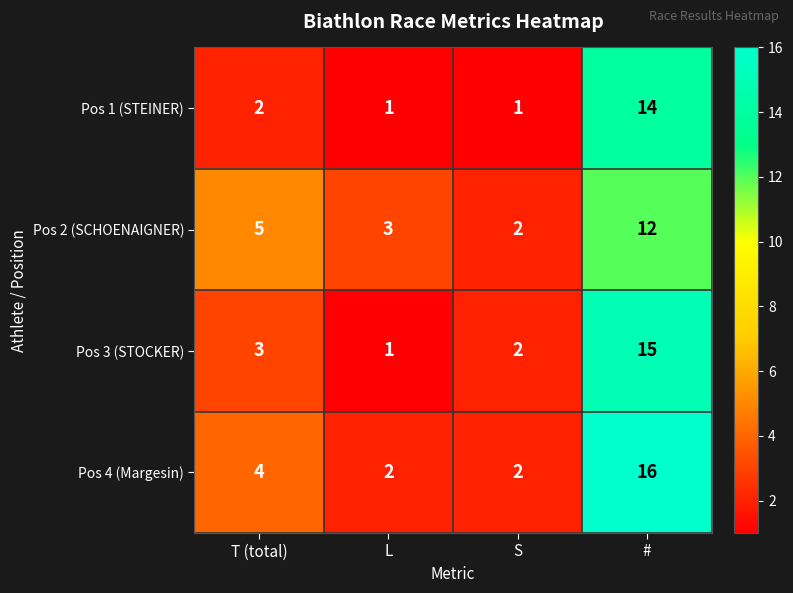

What is the total value across all series at #?

57